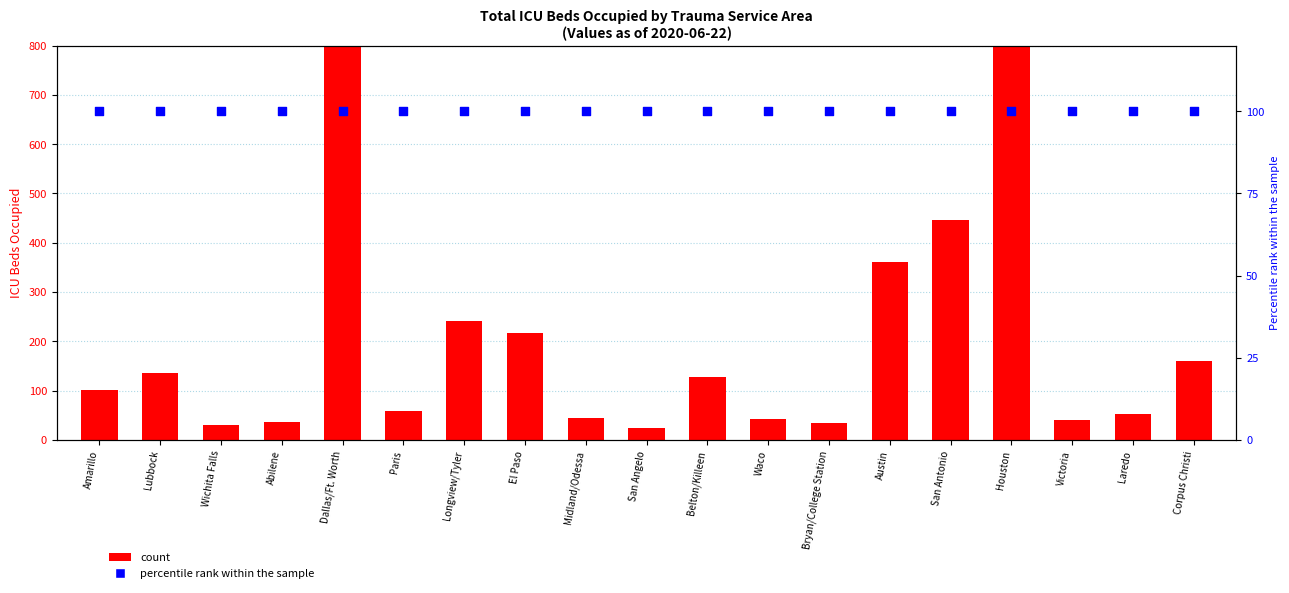

Is the value of count at Wichita Falls greater than the value of percentile rank within the sample at Bryan/College Station?

No